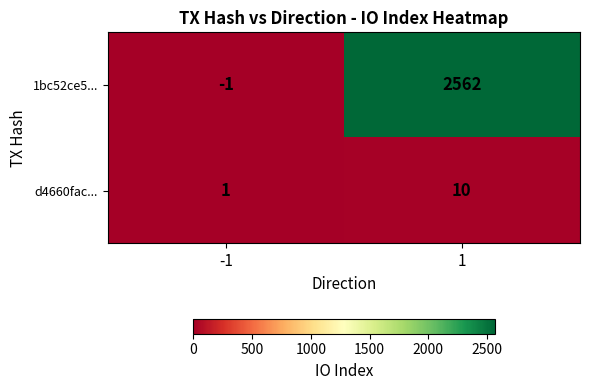

True or false: 1bc52ce5... has a value of -1 at -1.

True